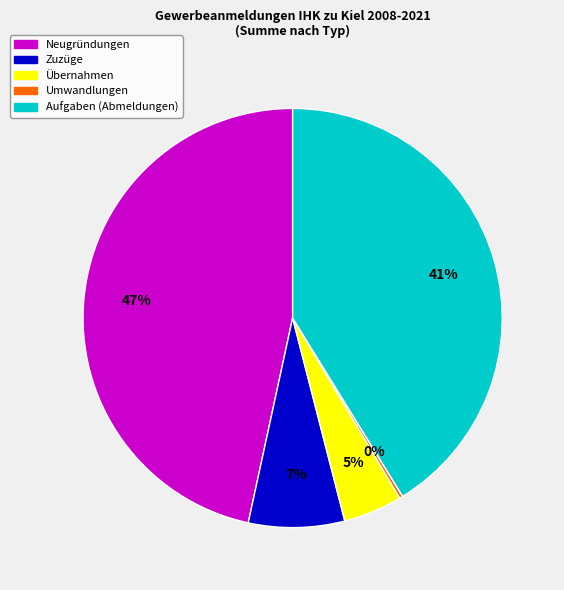

To the nearest percent, what is the average slice percentage?

20%